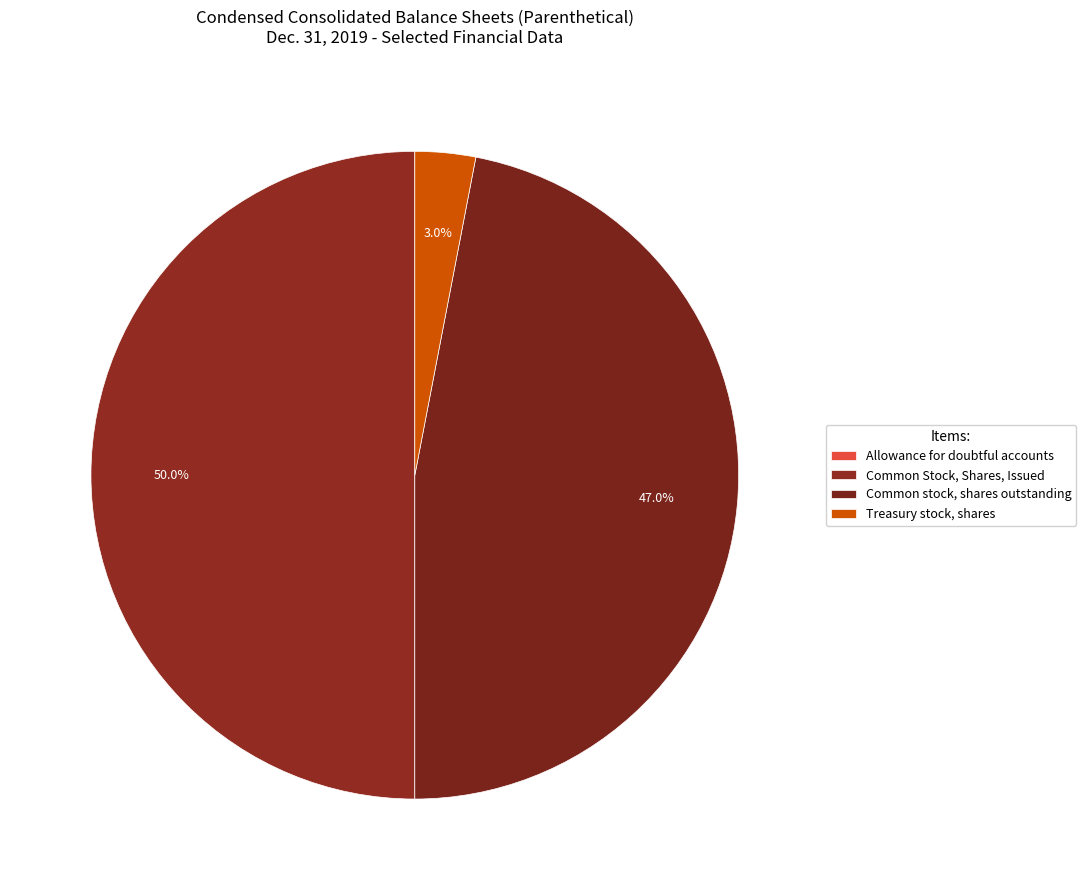

Is there a majority slice in this chart?

No